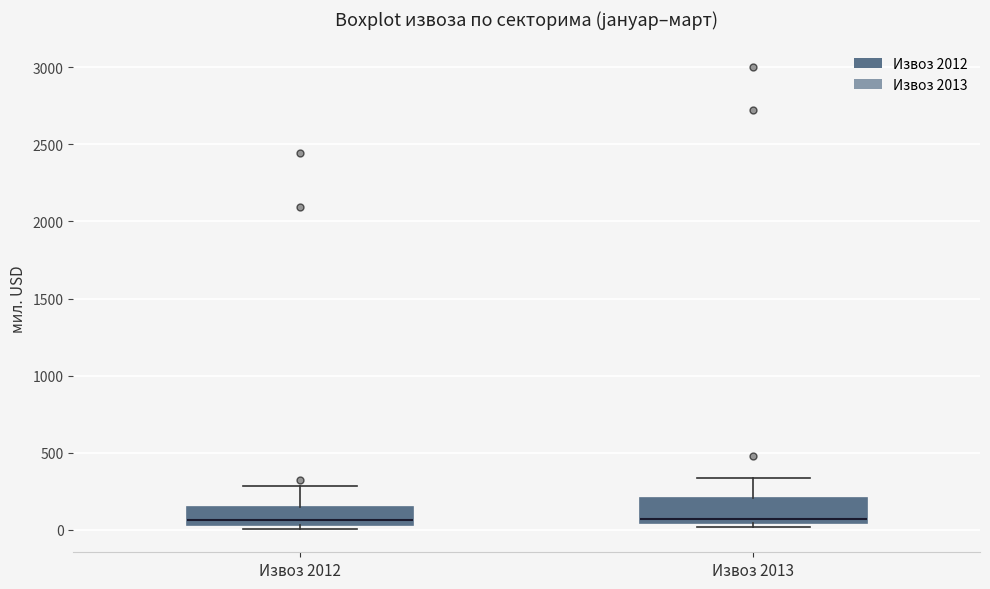

Where does the upper whisker of the box for Извоз 2012 end on the y-axis? The values are not printed on the chart, so give them approximately, as read against the axis.

300